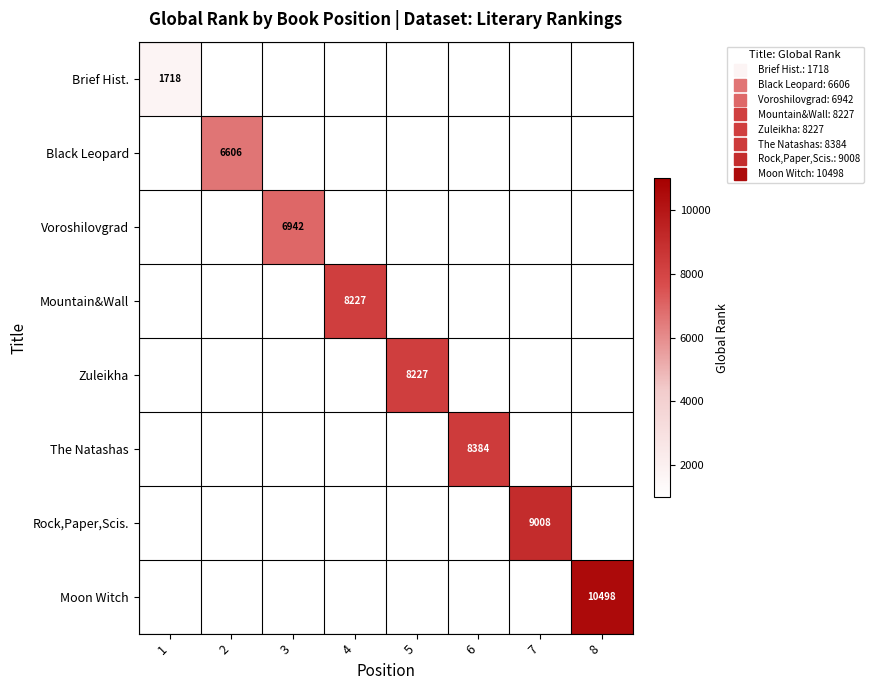

What is the greatest value displayed?

10498.0